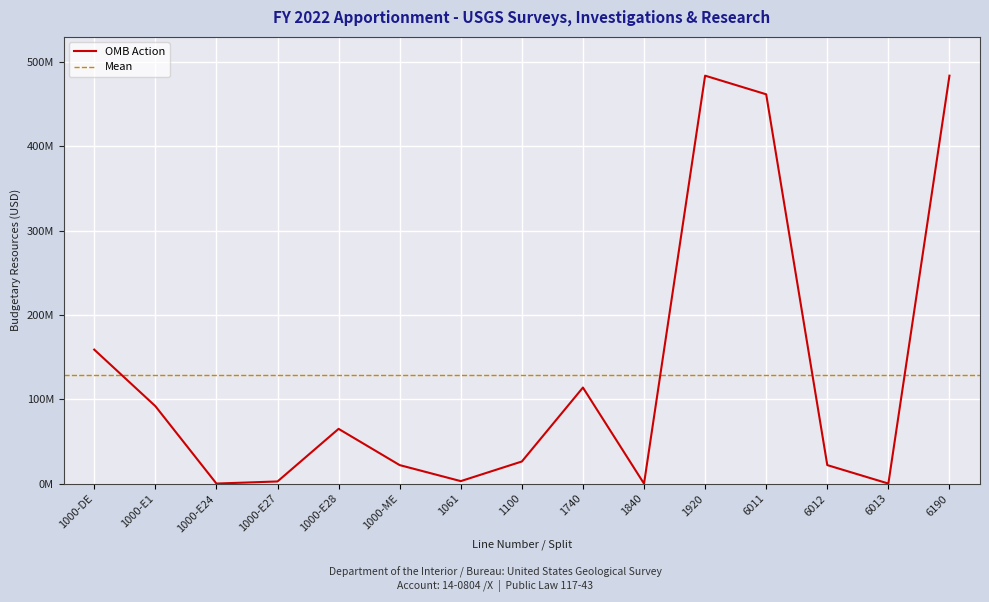

What is the average value?

129065600